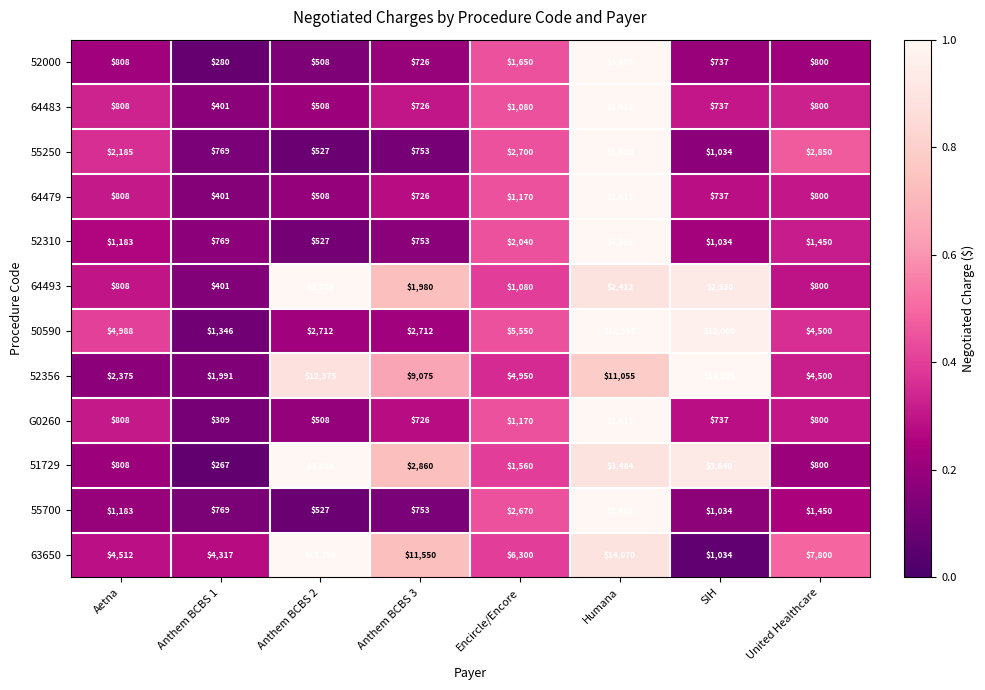

What is the maximum value shown in the chart?

15750